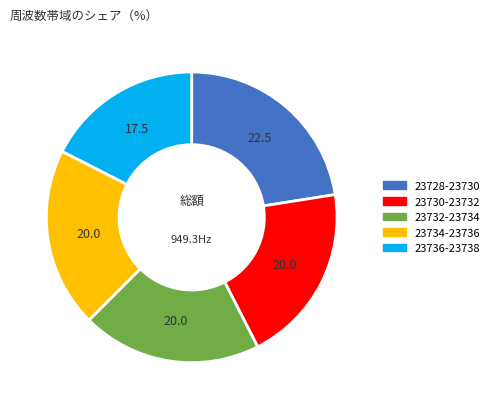

Does any single category account for the majority?

No